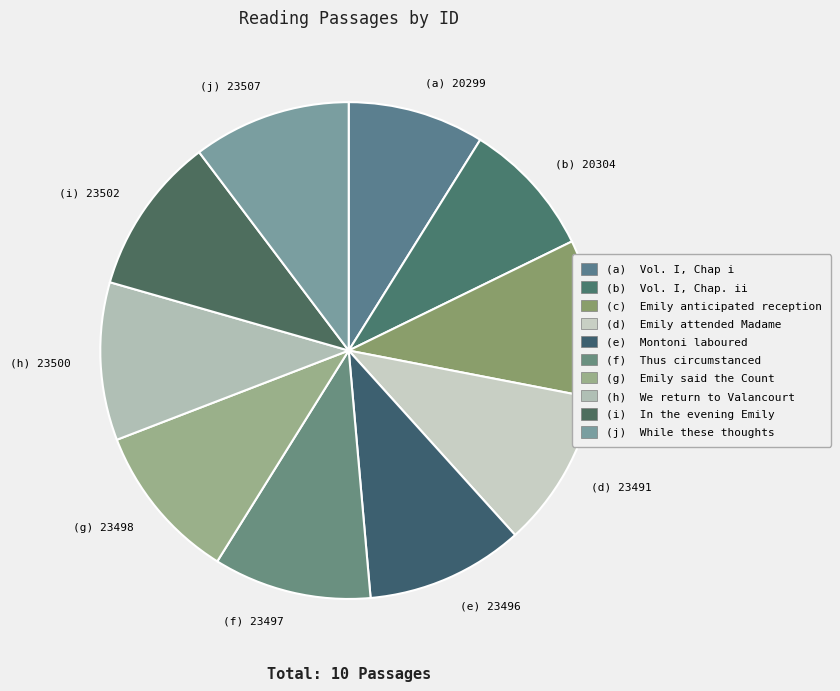

True or false: (h) 23500 accounts for 10% of the total.

True